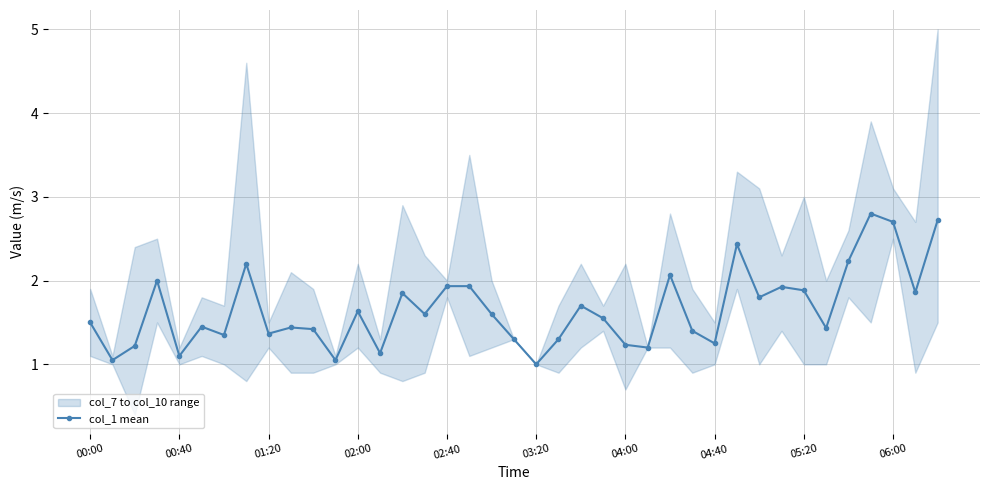

What is the change in value from 11 to 23?

+0.5